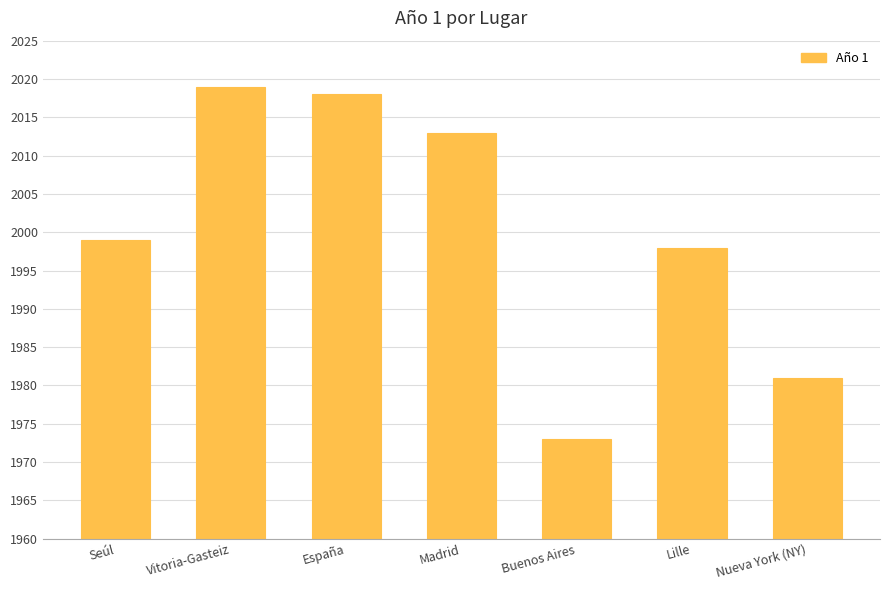

Which category has the highest value across all series?

Vitoria-Gasteiz